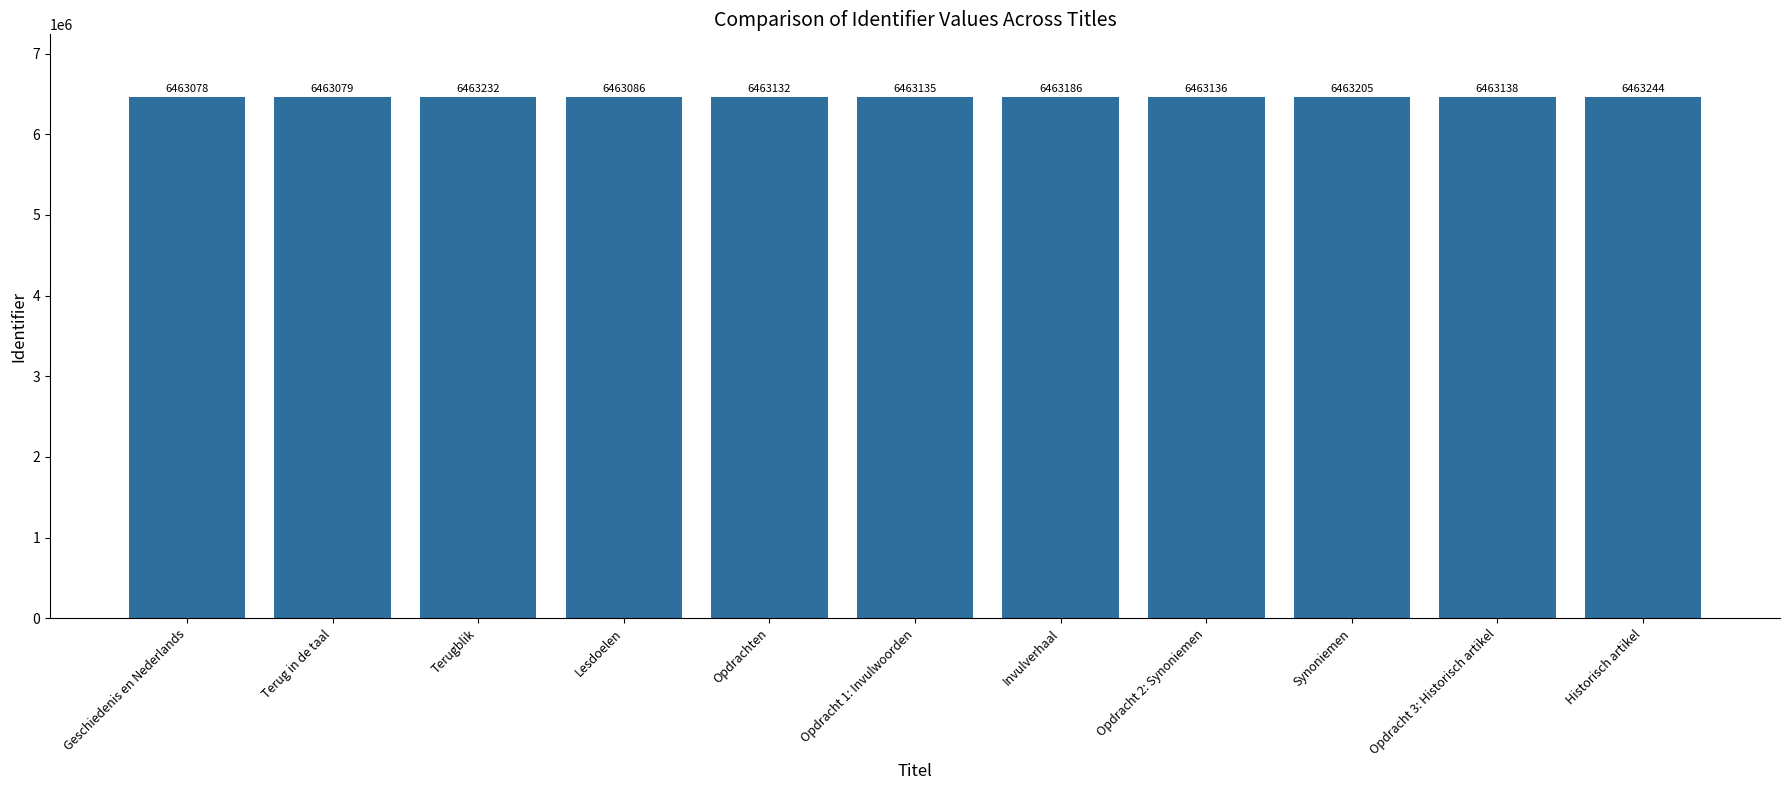

What is the change in value from Opdrachten to Historisch artikel?

+112